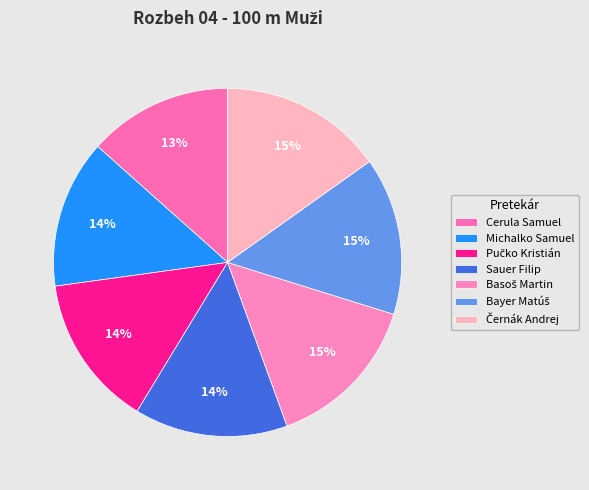

What percentage is the Cerula Samuel slice, to the nearest percent?

13%